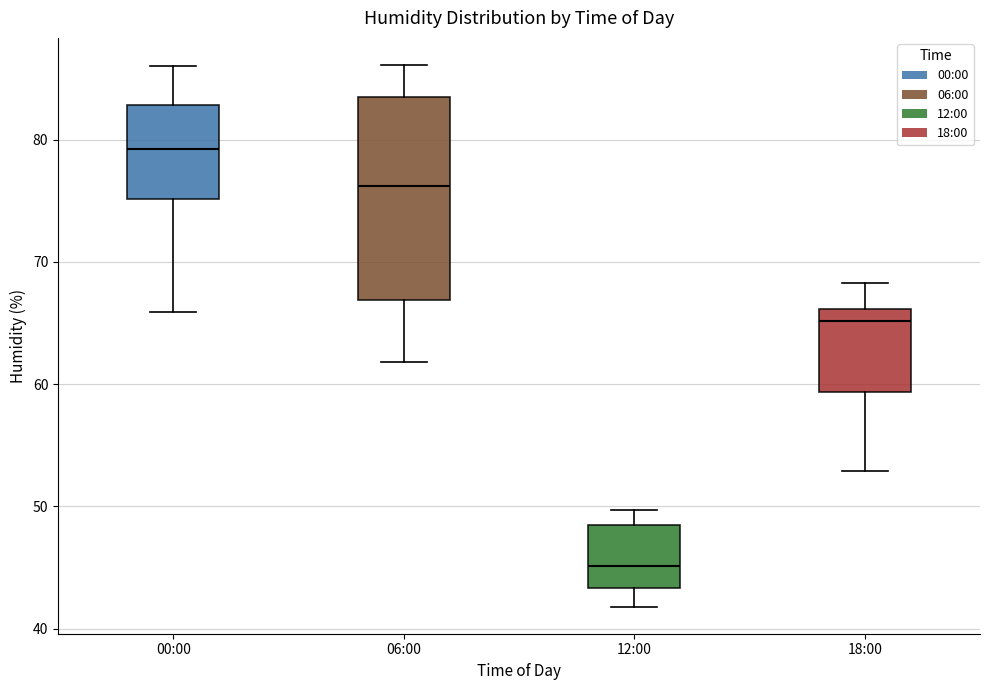

Which box's median line is the highest?

00:00